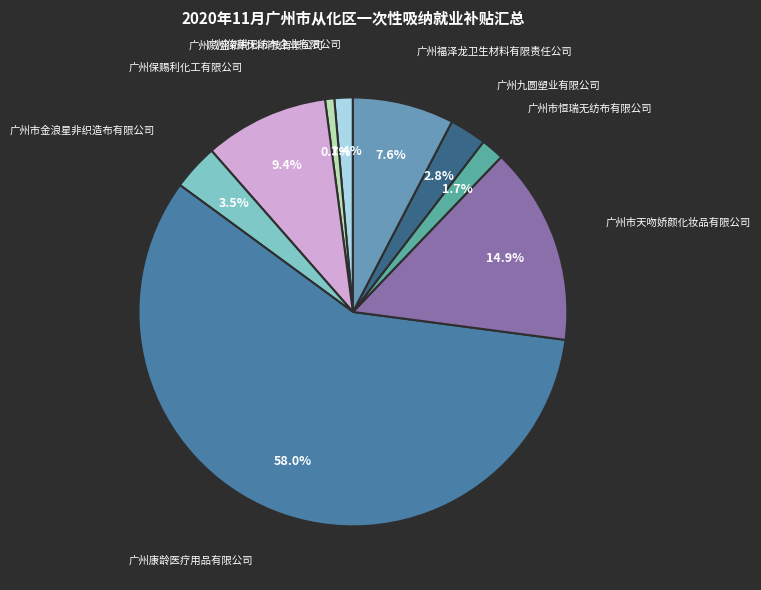

Count the number of slices in the pie.

9